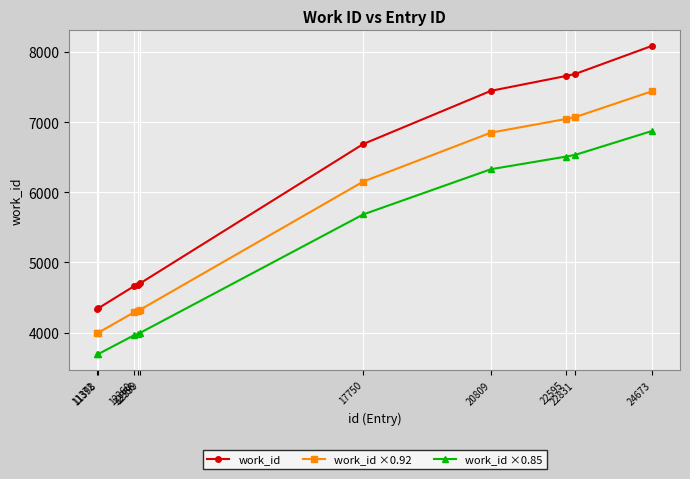

True or false: work_id ×0.92 has a value of 7072.0 at 22831.

True